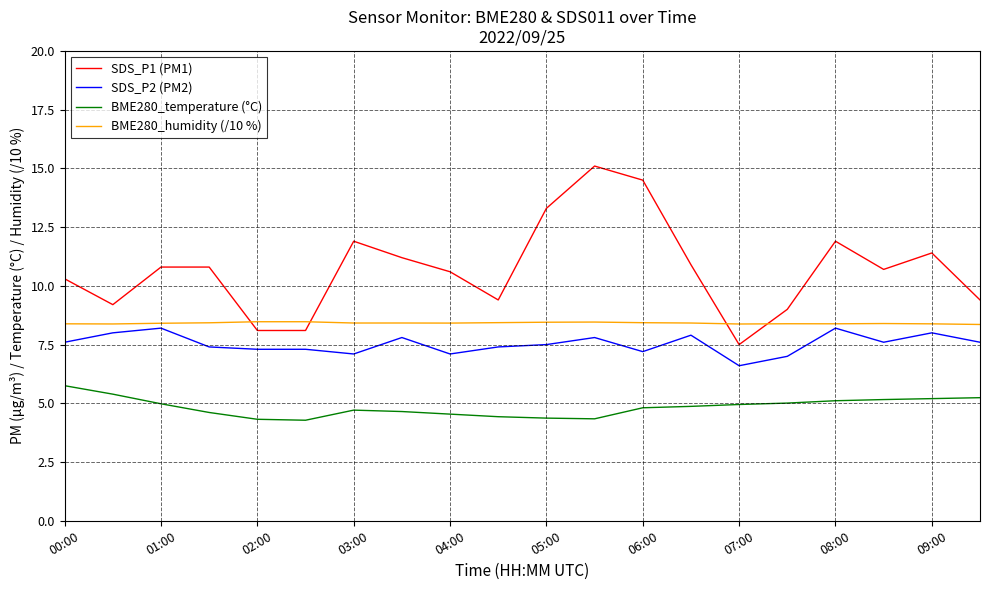

Rank the series by their average value, from lowest to highest.

BME280_temperature (°C), SDS_P2 (PM2), BME280_humidity (/10 %), SDS_P1 (PM1)